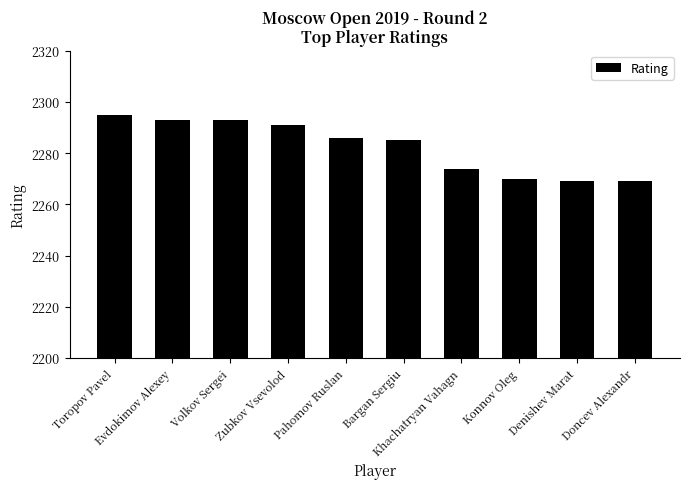

What is the value of the 2nd bar from the left?

2293